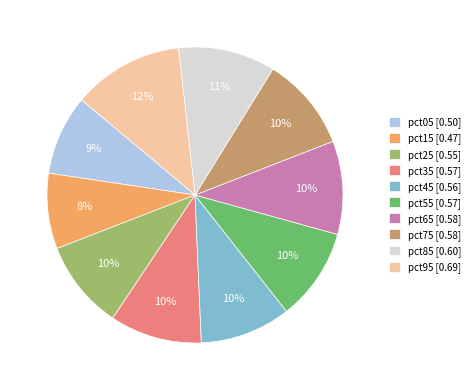

To the nearest percent, what portion does pct15 represent?

8%